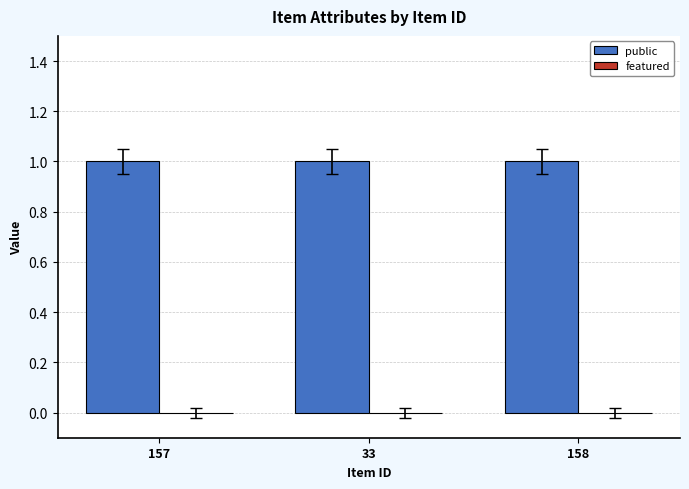

Rank the series by their maximum value, from lowest to highest.

featured, public